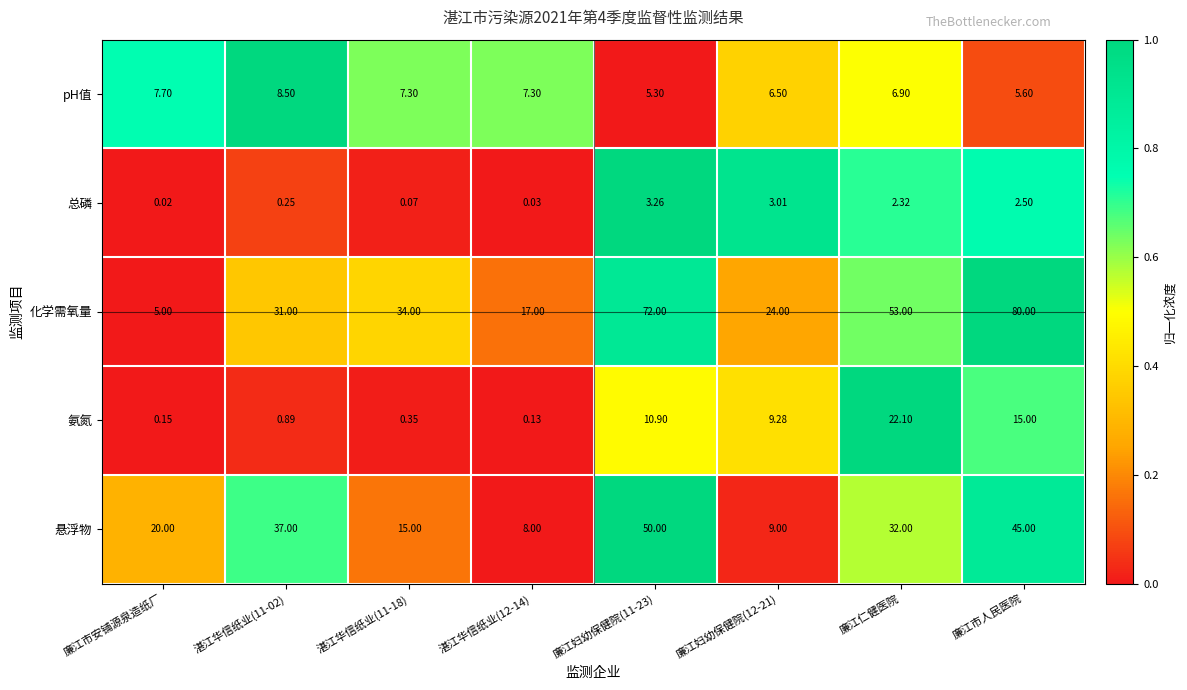

How many data points in 悬浮物 are less than 32?

4